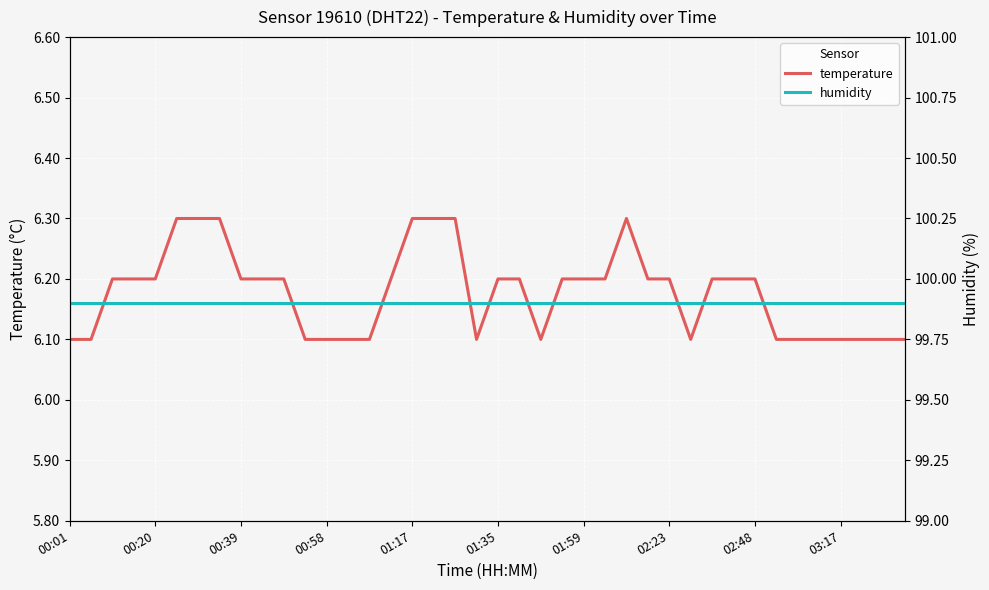

List the series in order of their overall mean, lowest first.

temperature, humidity